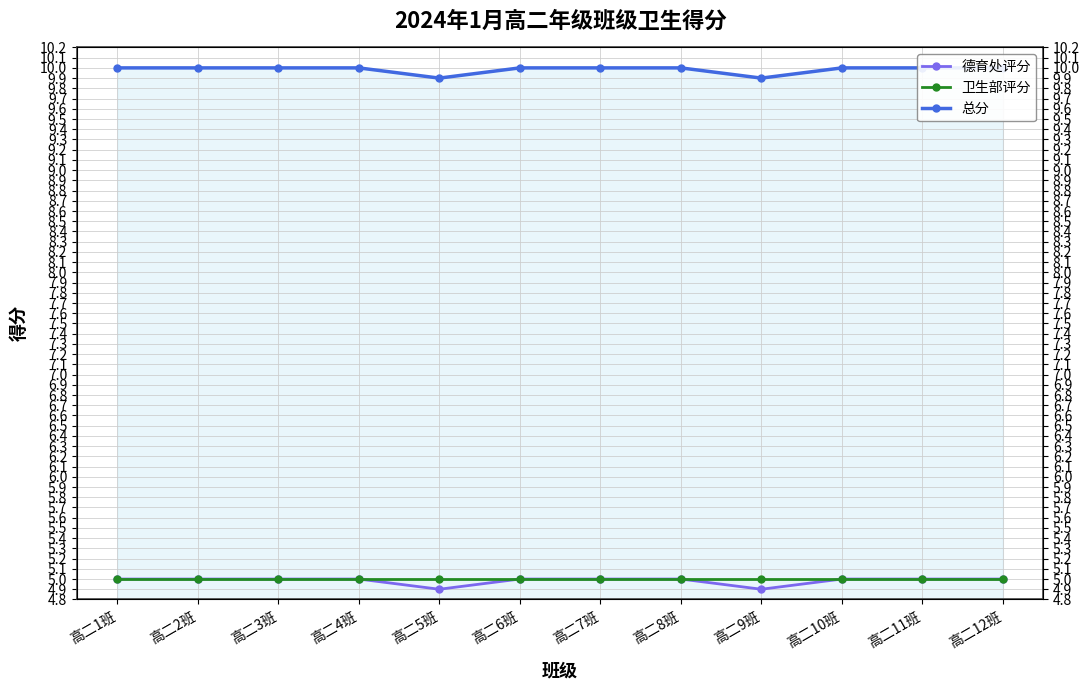

What is the value of the 德育处评分 point at the 5th from the left?

4.9